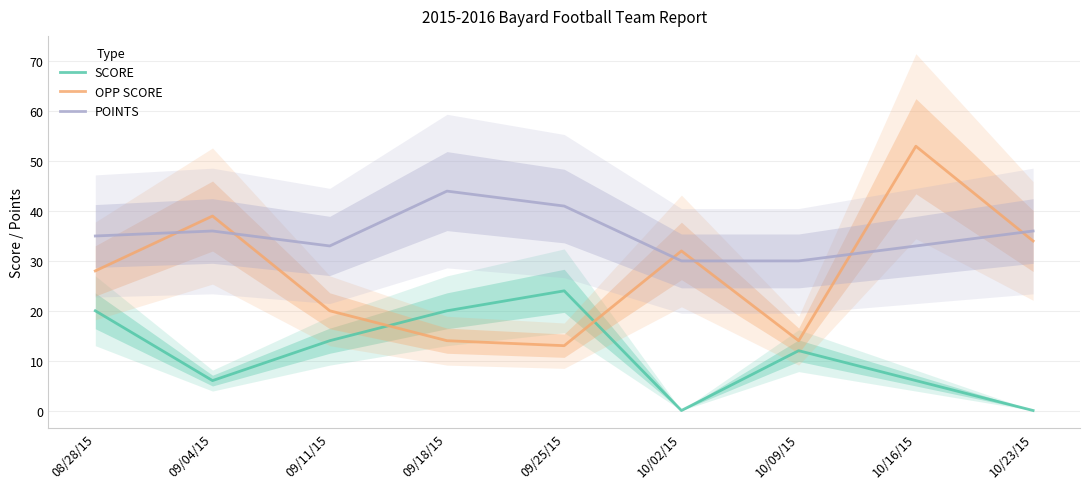

The value of OPP SCORE at 10/02/15 is 32. True or false?

True